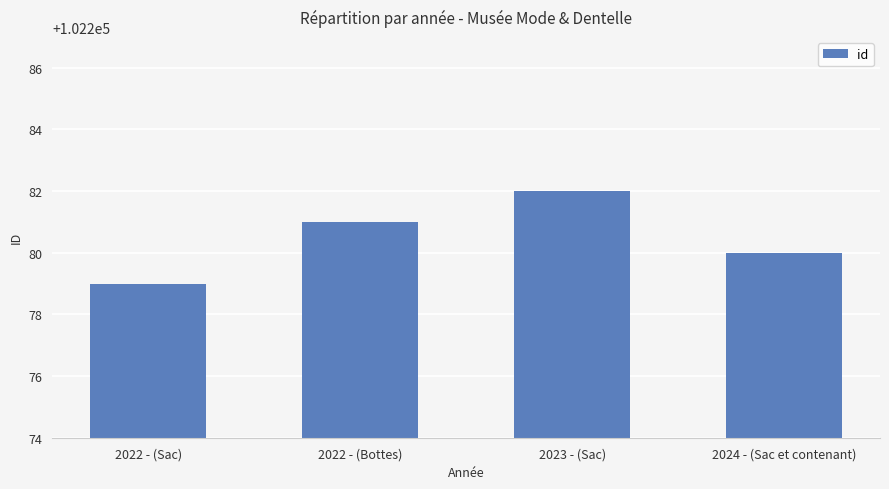

Where is the data nearest to the value 102280?

2024 - (Sac et contenant)